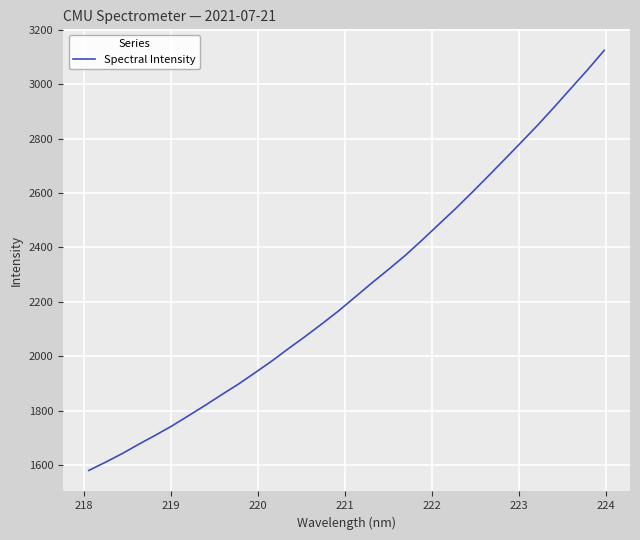

Does the chart have visible grid lines?

Yes